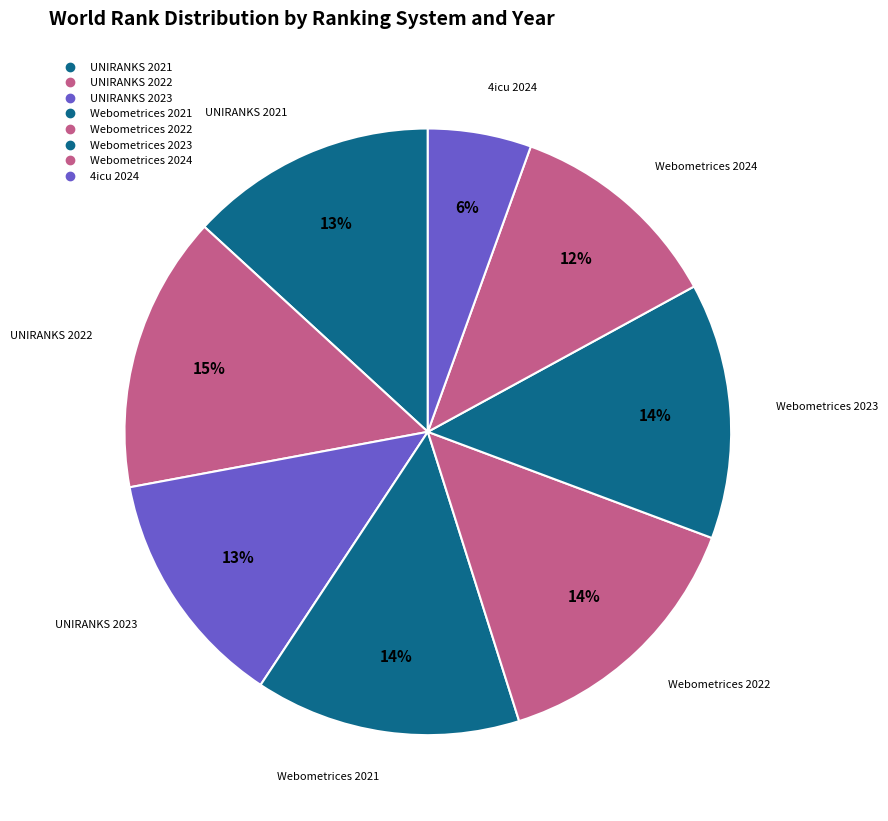

Which slice is the largest?

UNIRANKS 2022